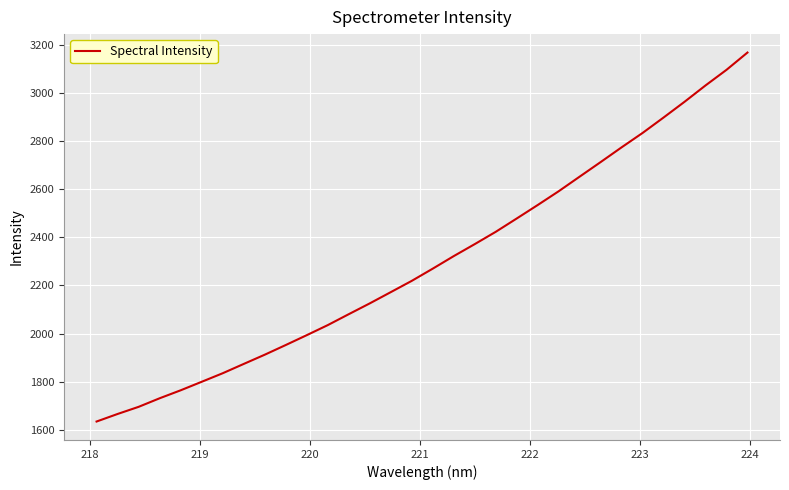

What is the difference between the maximum and minimum values?

1533.1